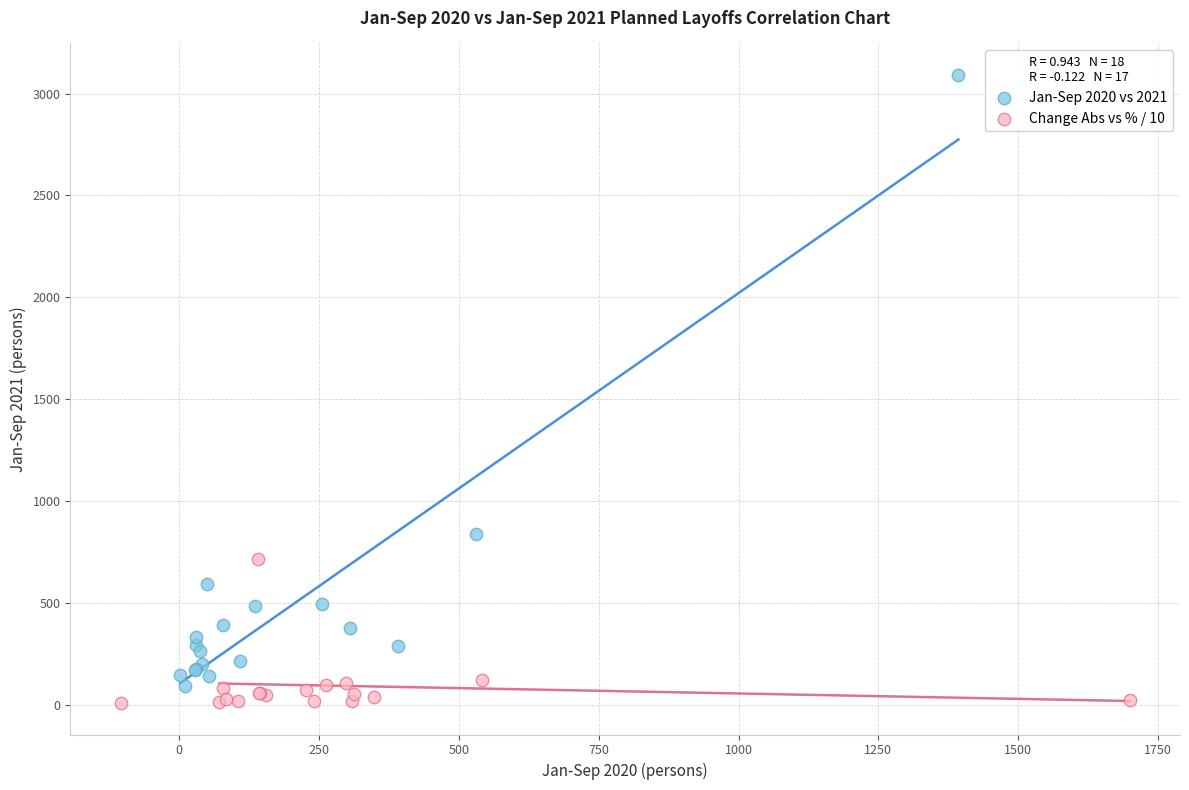

Which series reaches the maximum Y coordinate?

Jan-Sep 2020 vs 2021